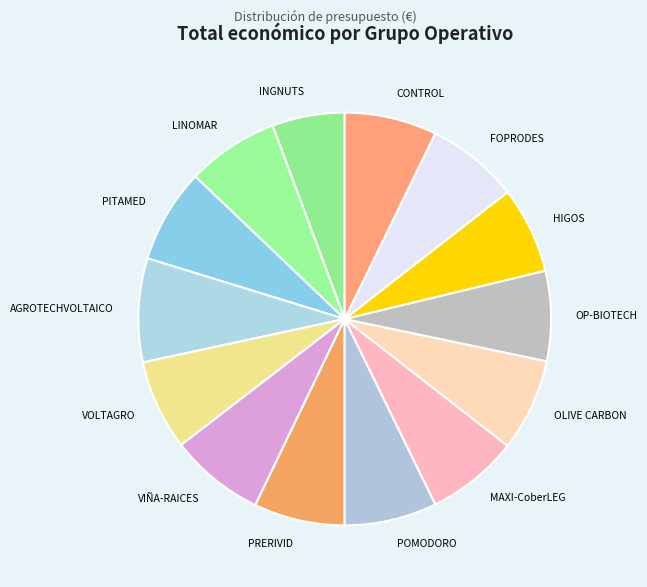

Is it true that VOLTAGRO is 19% of the pie?

False